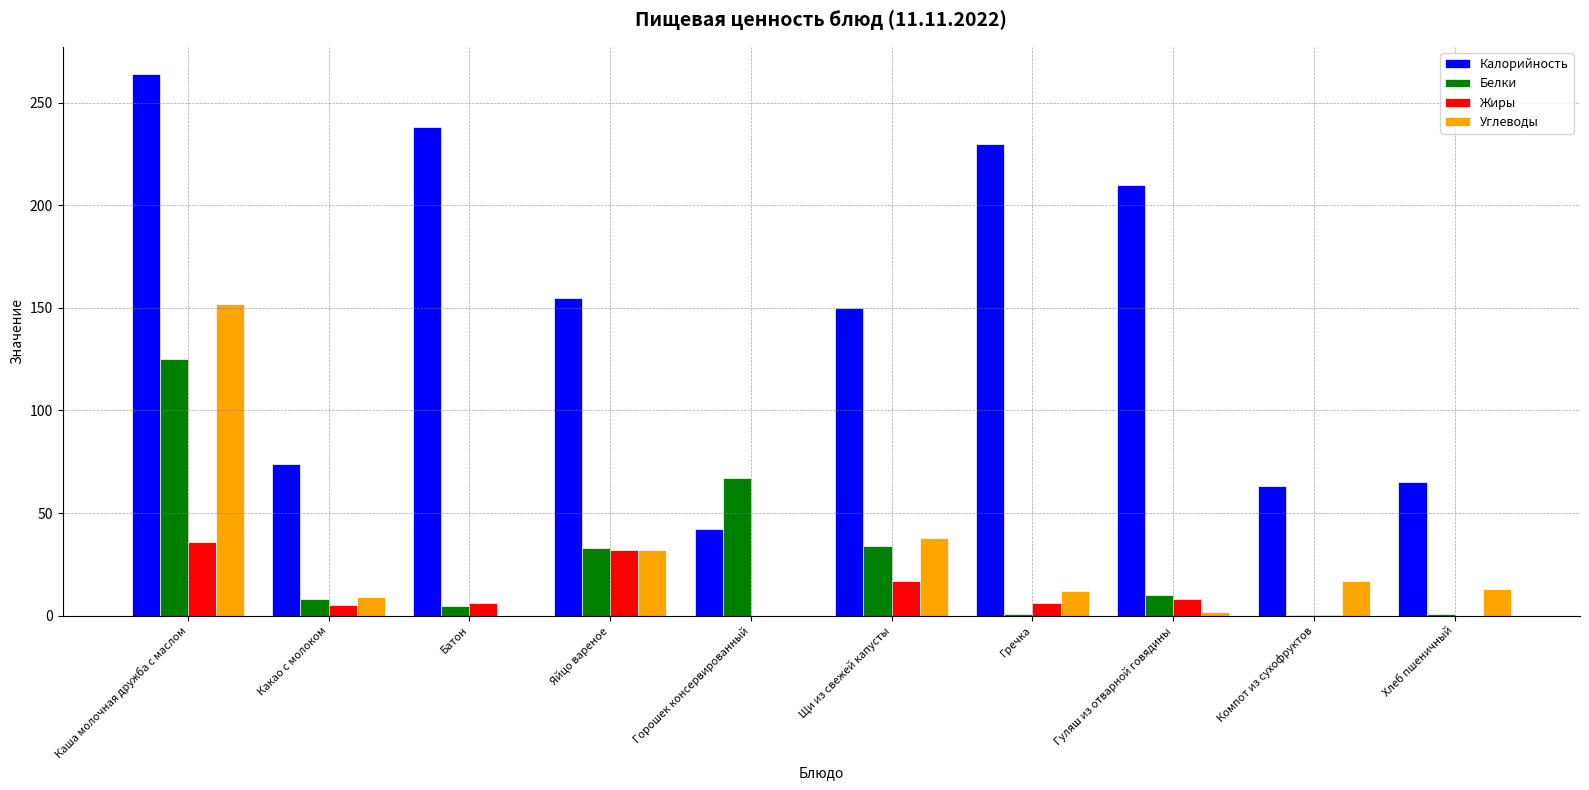

Where does the Калорийность series first go above 155?

Каша молочная дружба с маслом